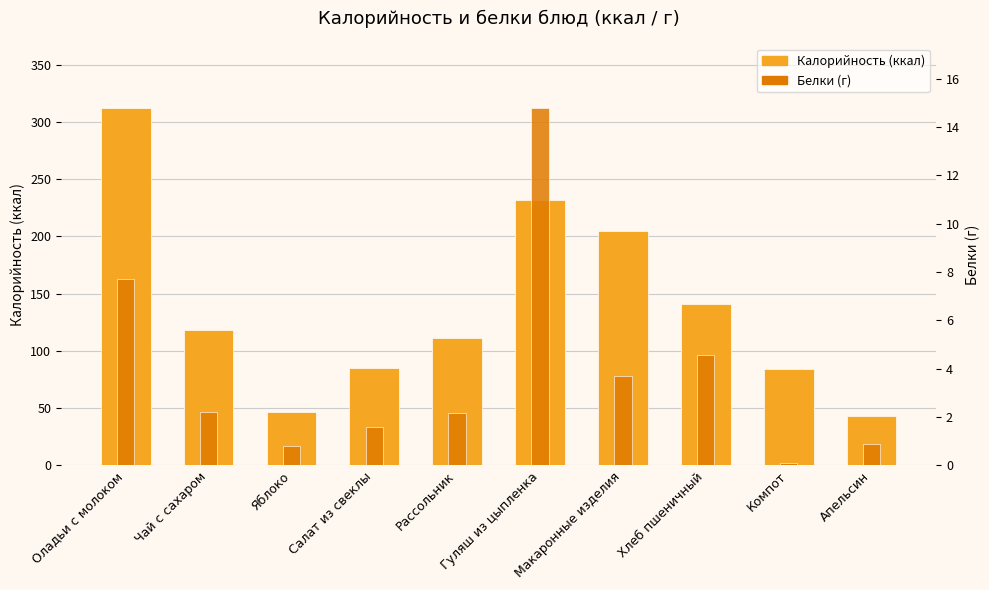

Reading left to right, transcribe all the data shown in this chart.

Калорийность (ккал): 312.0	118.0	47.0	85.0	111.5	231.5	204.6	141.0	84.4	43.0
Белки (г): 7.7	2.2	0.8	1.6	2.2	14.8	3.7	4.6	0.1	0.9